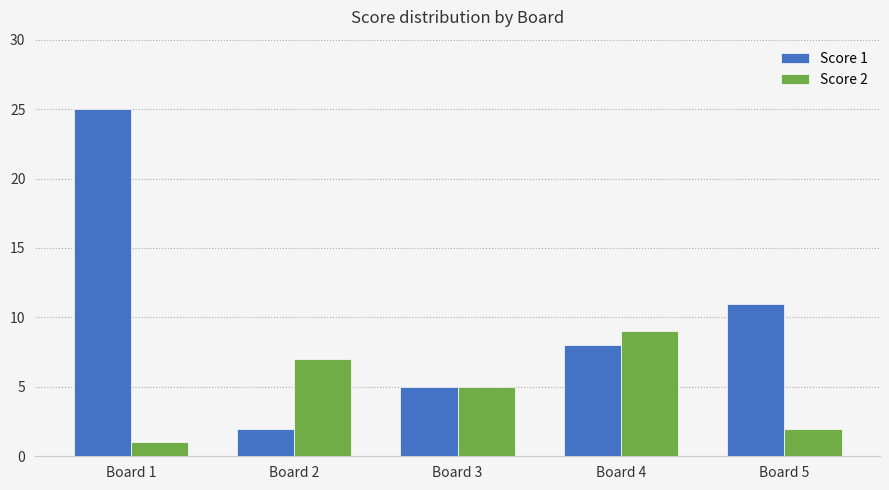

Reading left to right, transcribe all the data shown in this chart.

Score 1: Board 1=25	Board 2=2	Board 3=5	Board 4=8	Board 5=11
Score 2: Board 1=1	Board 2=7	Board 3=5	Board 4=9	Board 5=2